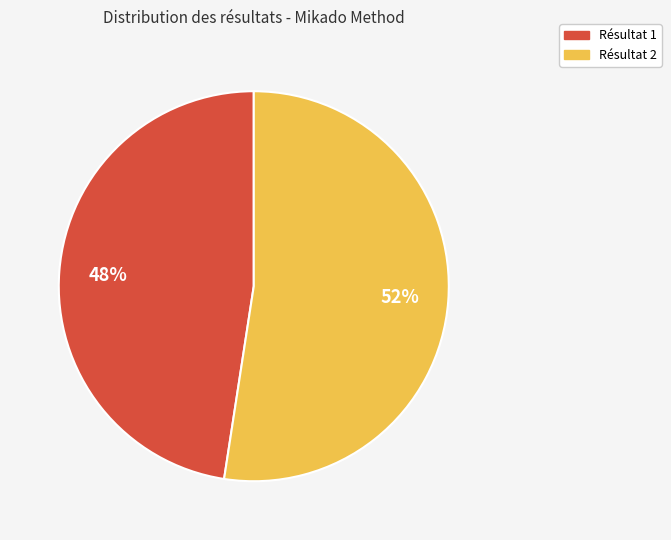

Does any single category account for the majority?

Yes